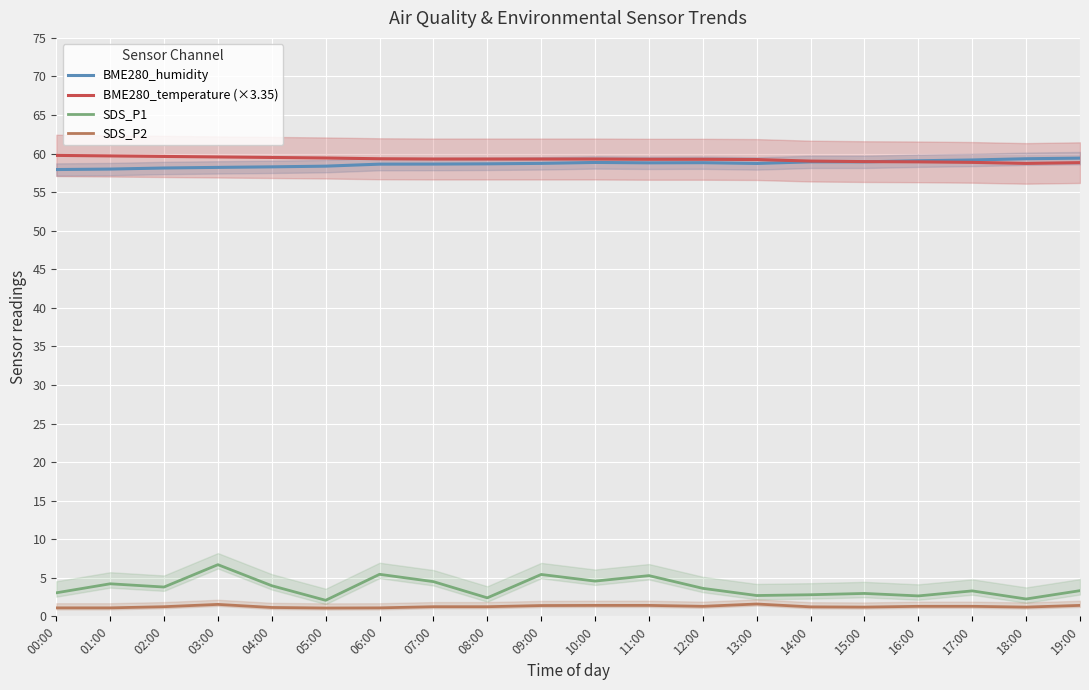

Reading left to right, extract all data points from this chart.

BME280_humidity: 57.9	58.0	58.1	58.2	58.3	58.4	58.6	58.6	58.7	58.7	58.9	58.8	58.8	58.7	58.9	58.9	59.1	59.2	59.3	59.4
BME280_temperature (×3.35): 59.8	59.7	59.6	59.6	59.5	59.4	59.3	59.3	59.3	59.3	59.3	59.3	59.3	59.2	59.0	59.0	58.9	58.9	58.7	58.8
SDS_P1: 3.0	4.2	3.8	6.7	4.0	2.1	5.5	4.5	2.4	5.4	4.6	5.3	3.6	2.7	2.8	3.0	2.6	3.3	2.2	3.3
SDS_P2: 1.1	1.1	1.2	1.6	1.1	1.1	1.1	1.2	1.2	1.4	1.4	1.4	1.3	1.6	1.2	1.2	1.3	1.3	1.2	1.4